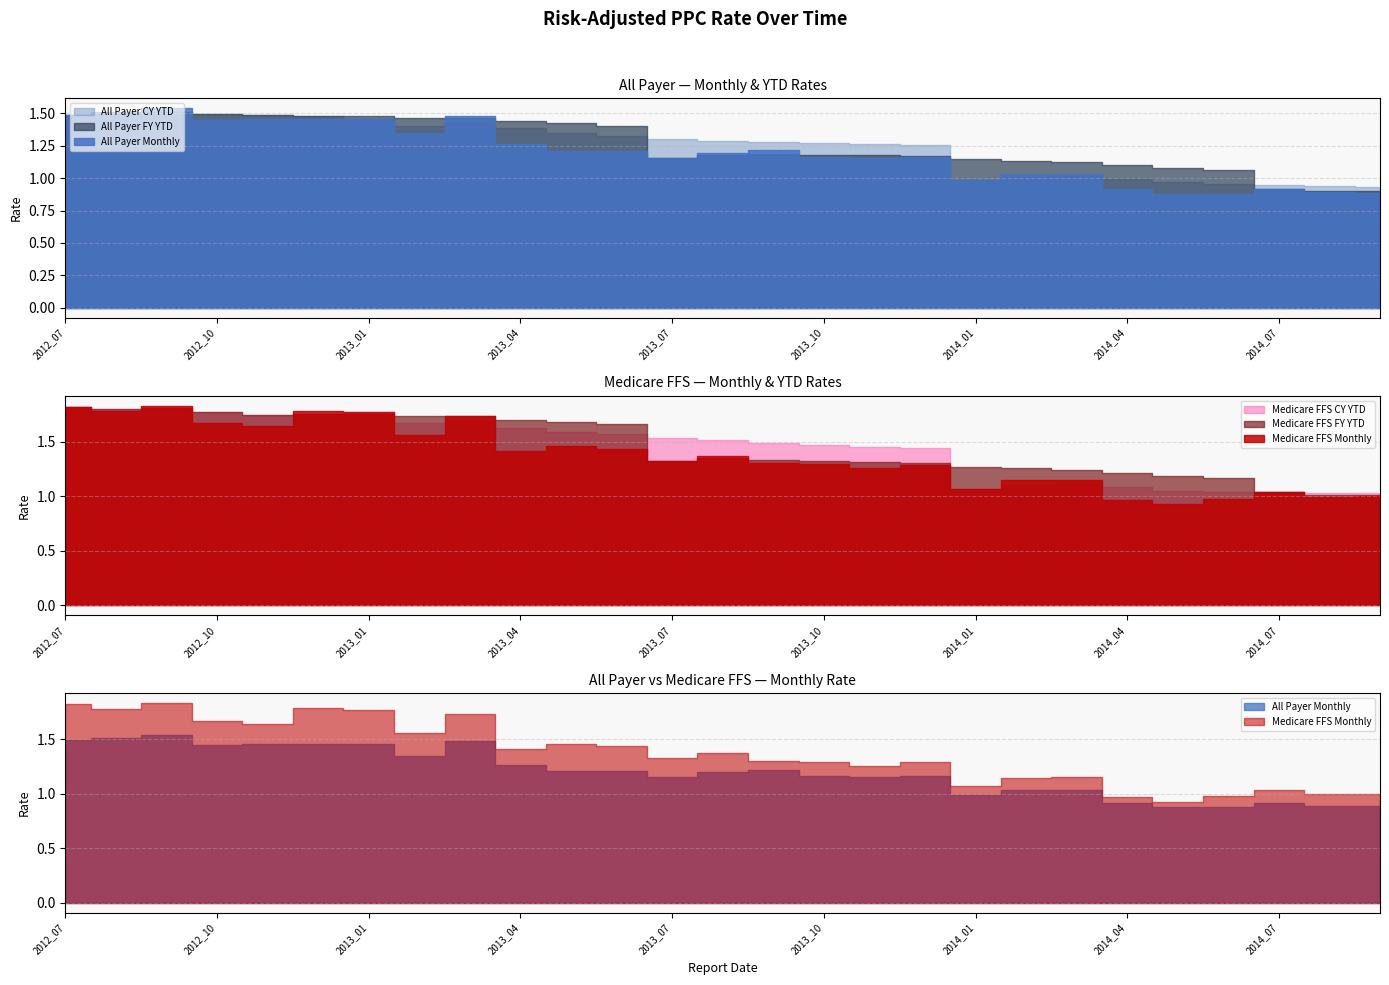

True or false: Medicare FFS CY YTD and All Payer Monthly intersect in this chart.

False